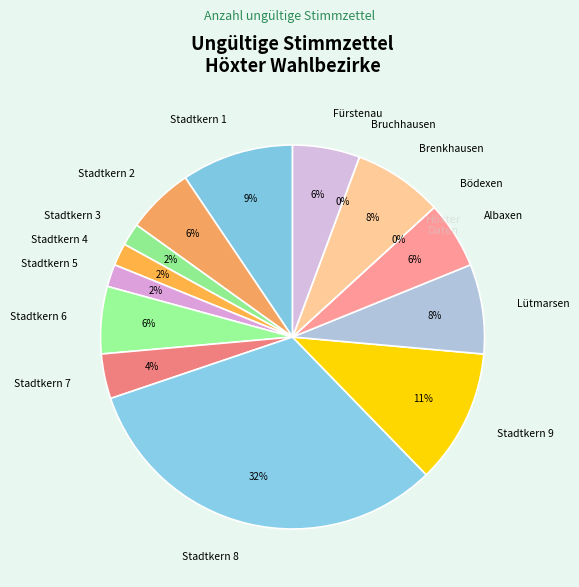

What percentage is the Stadtkern 6 slice, to the nearest percent?

6%